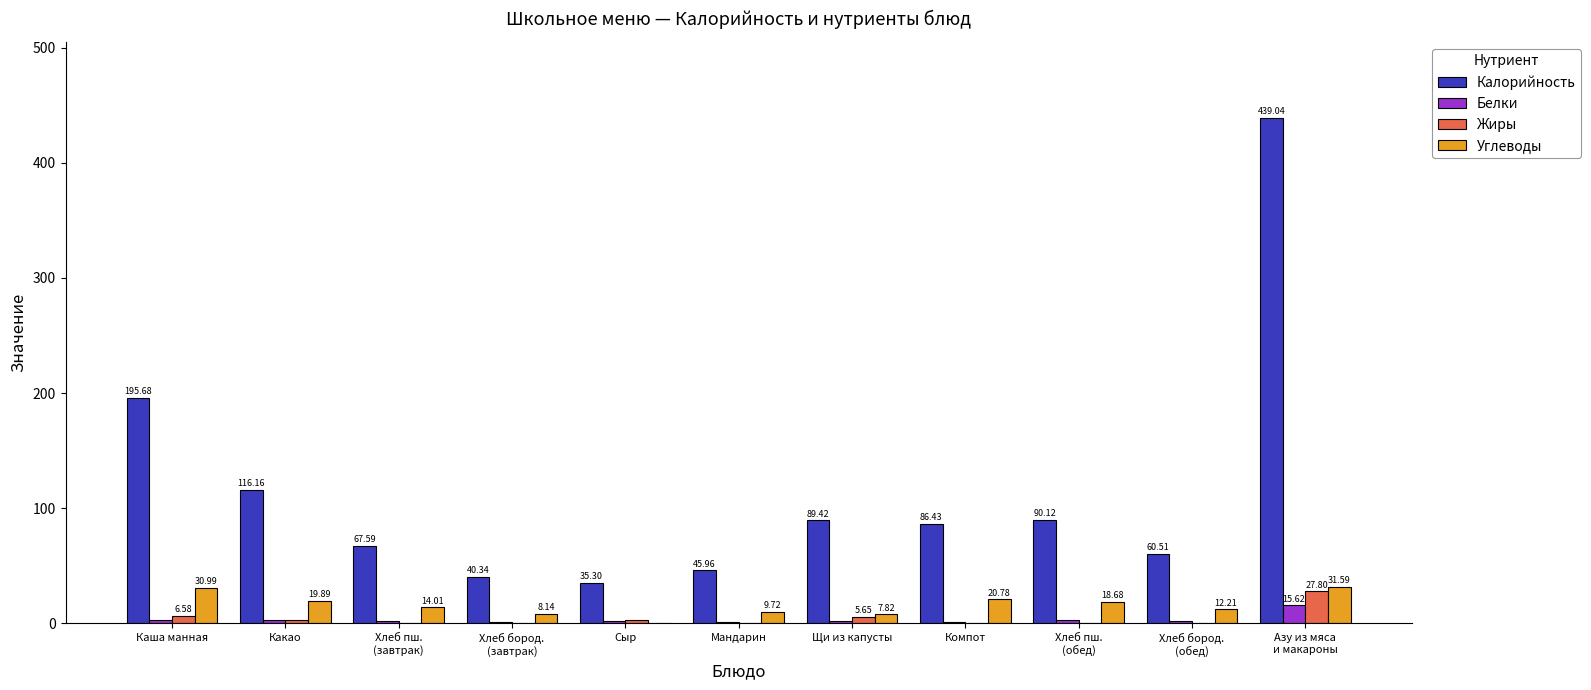

Between Щи из капусты and Азу из мяса
и макароны, which series saw the biggest shift?

Калорийность